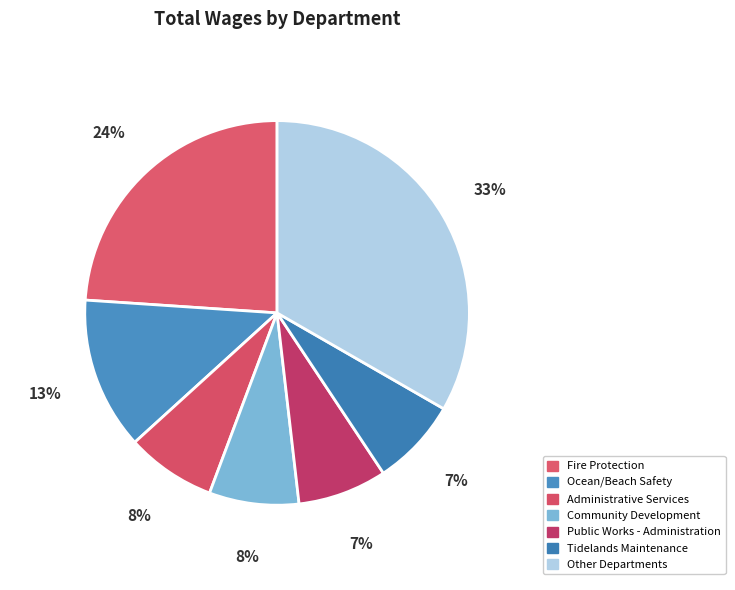

How many segments does this pie chart have?

7